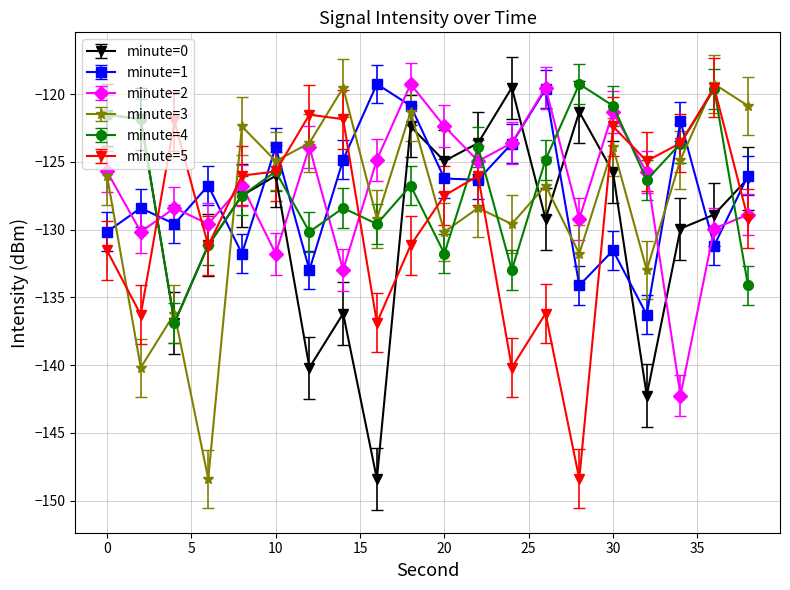

What is the value of the minute=4 point at the 12th from the left?

-123.9